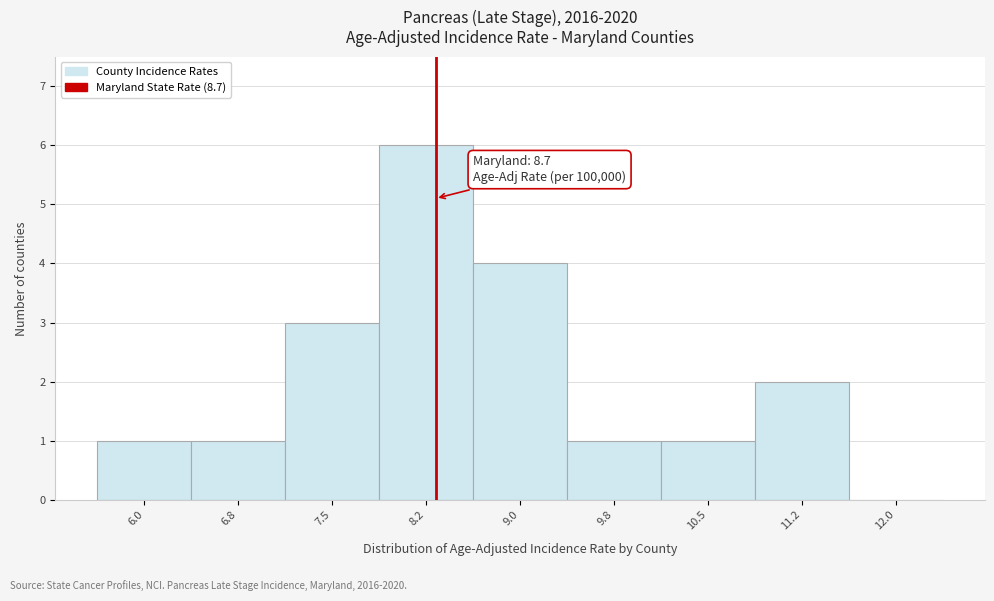

Reading left to right, transcribe all the data shown in this chart.

6.0=1	6.8=1	7.5=3	8.2=6	9.0=4	9.8=1	10.5=1	11.2=2	12.0=0